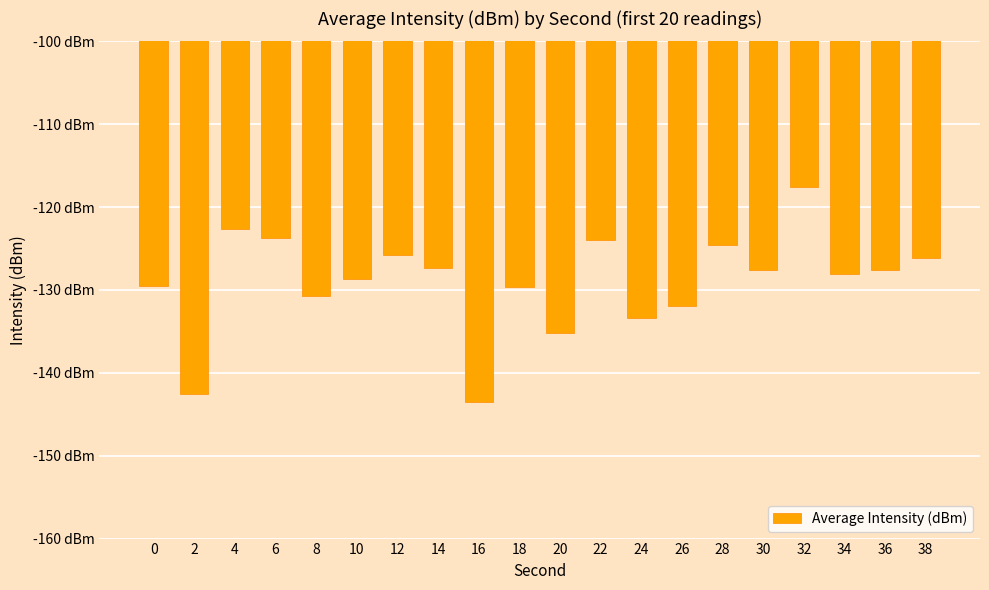

Are the bars horizontal?

No